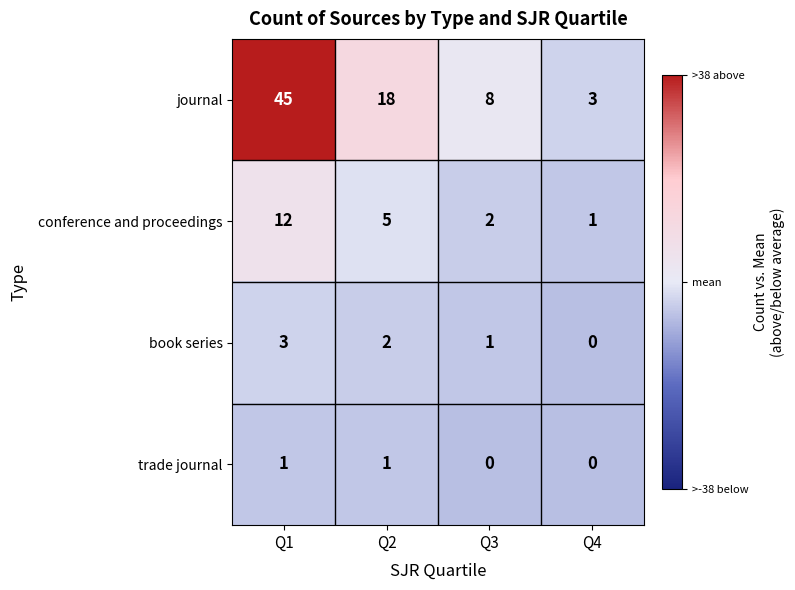

What is the difference between the journal values at Q1 and Q2?

27